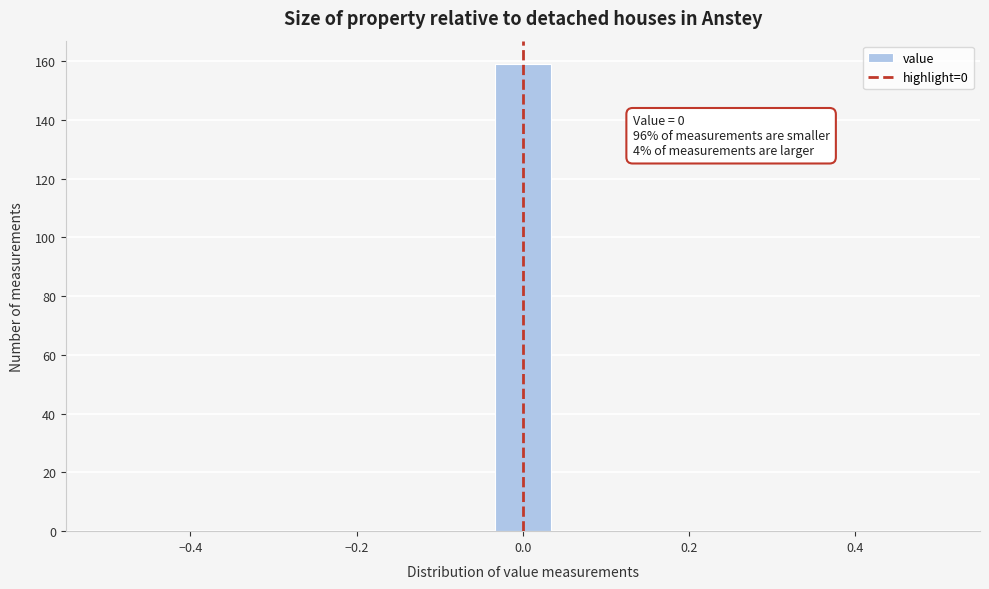

Read against the x-axis, roughly where is the centre of the tallest bar?

0.00